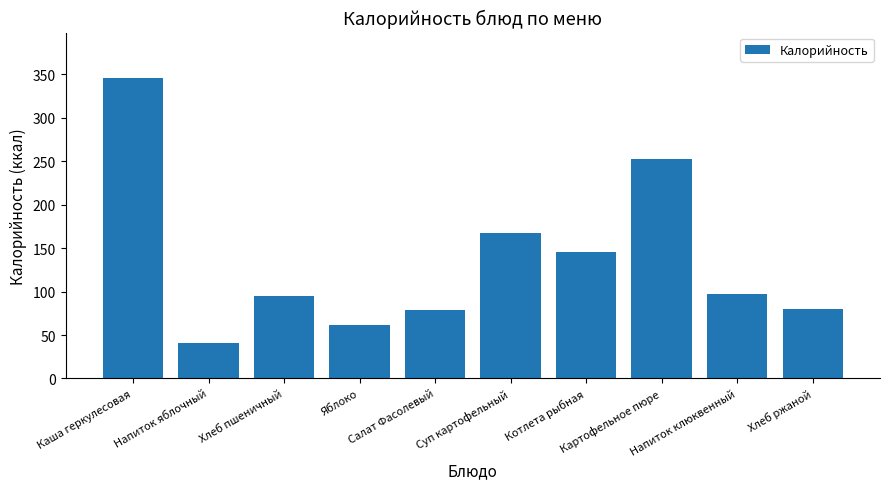

What is the average value?

136